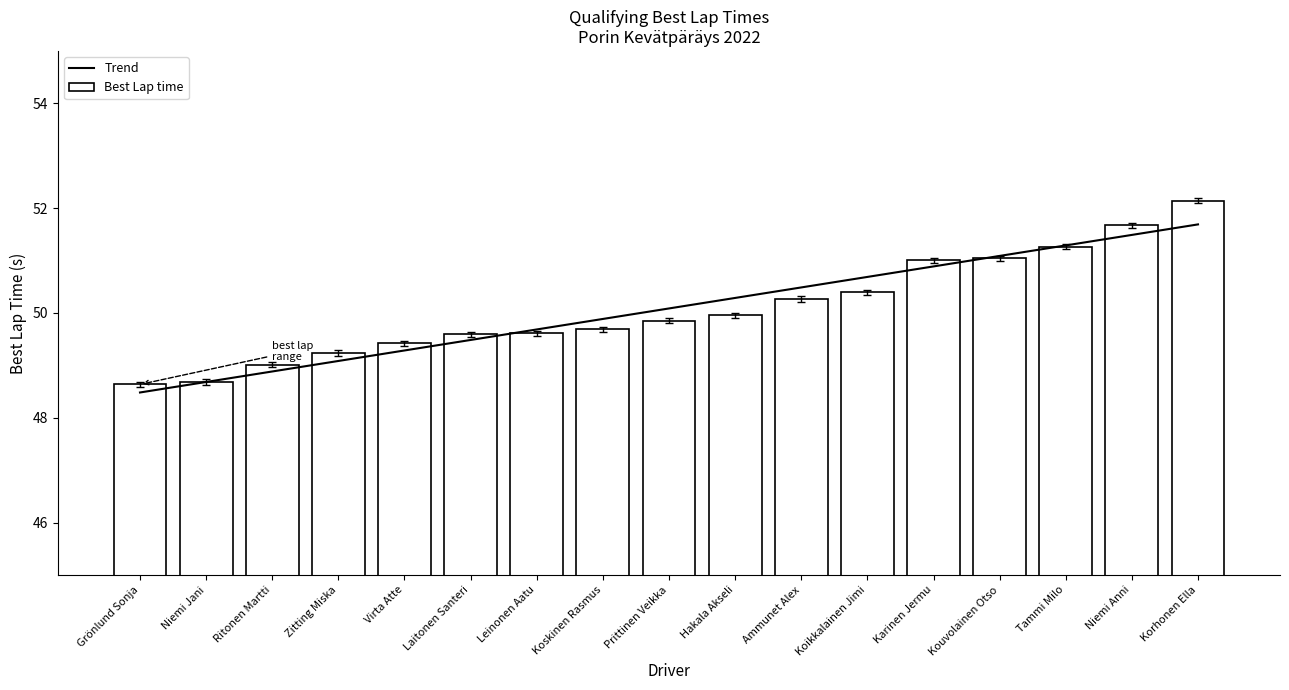

Which series has the largest total across all categories?

Best Lap time